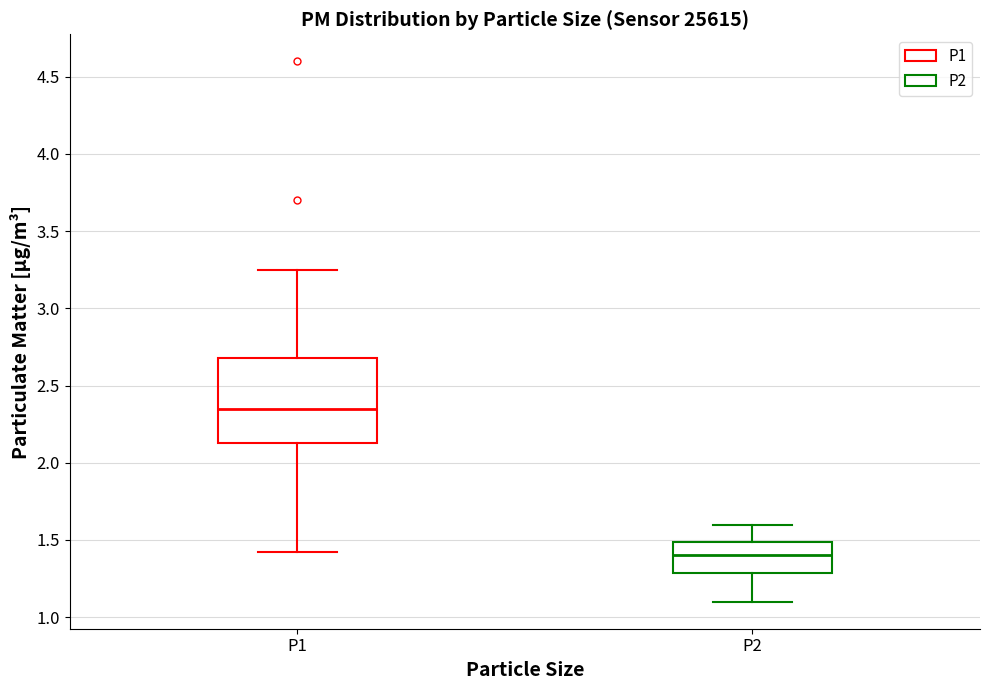

Reading left to right, transcribe this box plot: for each box, give where its median line is, the range the box spans, and where its two whiskers end, as read against the y-axis. The values are not printed on the chart, so give them approximately, as read against the axis.

P1: median 2.35, box 2.15 to 2.70, whiskers 1.40 to 3.25
P2: median 1.40, box 1.30 to 1.50, whiskers 1.10 to 1.60